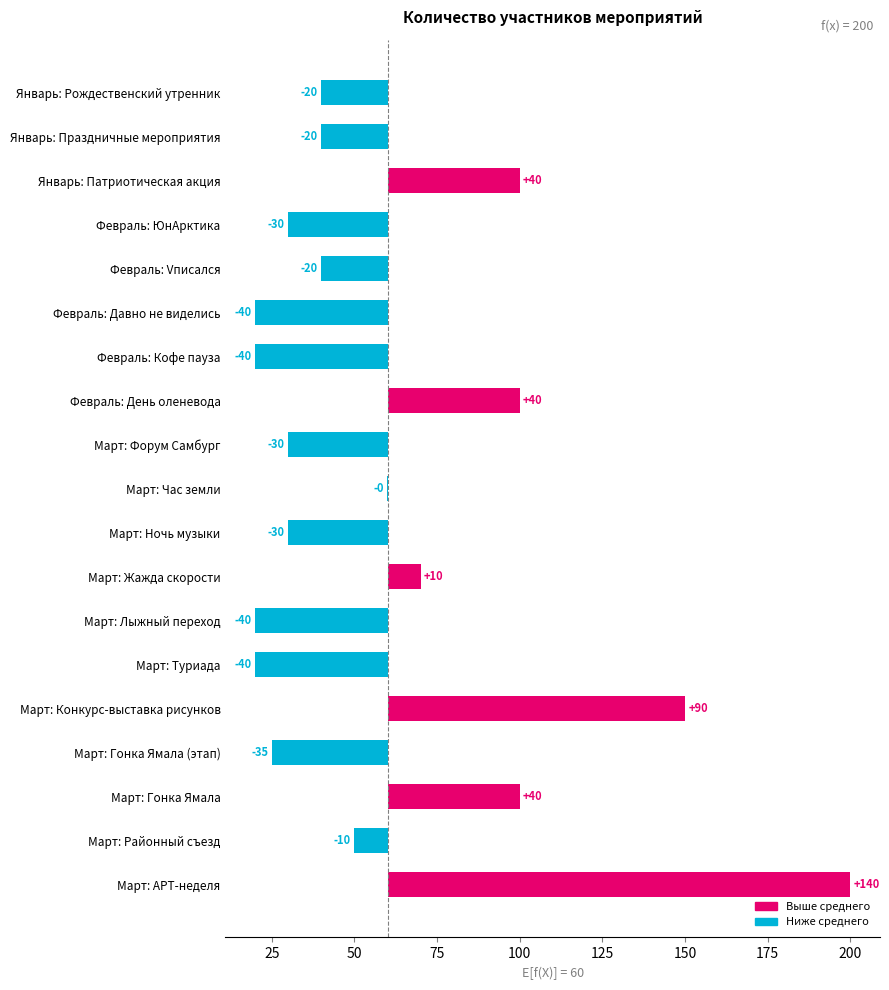

Between Март: Районный съезд and Март: Гонка Ямала (этап), which is larger?

Март: Районный съезд